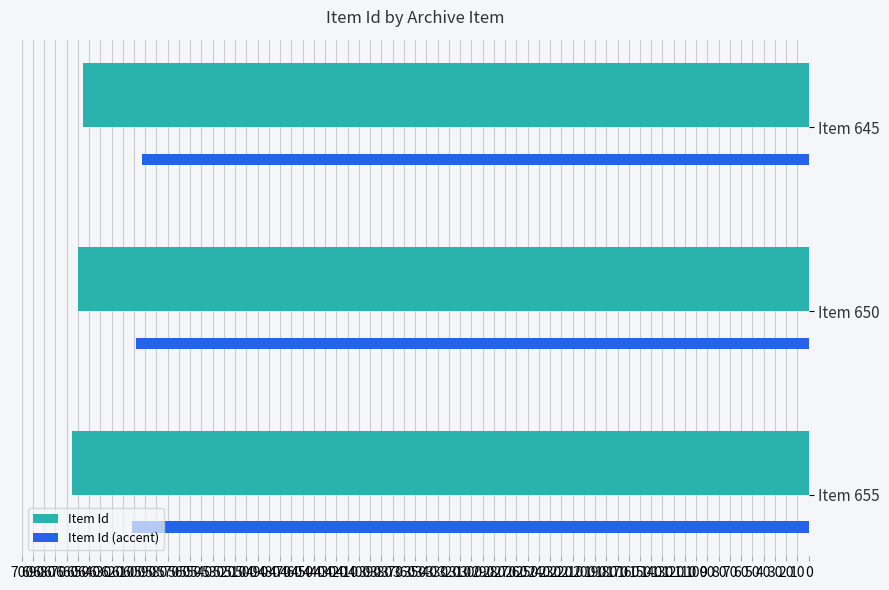

List the series in order of their overall mean, lowest first.

Item Id (accent), Item Id